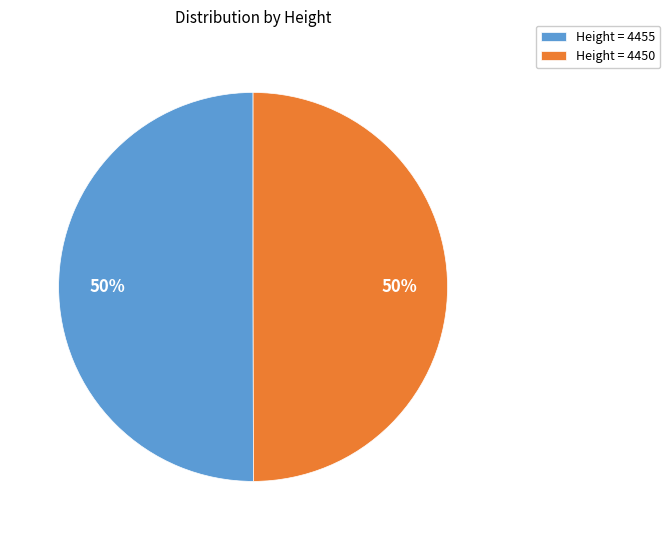

Is it true that Height = 4450 is 36% of the pie?

False